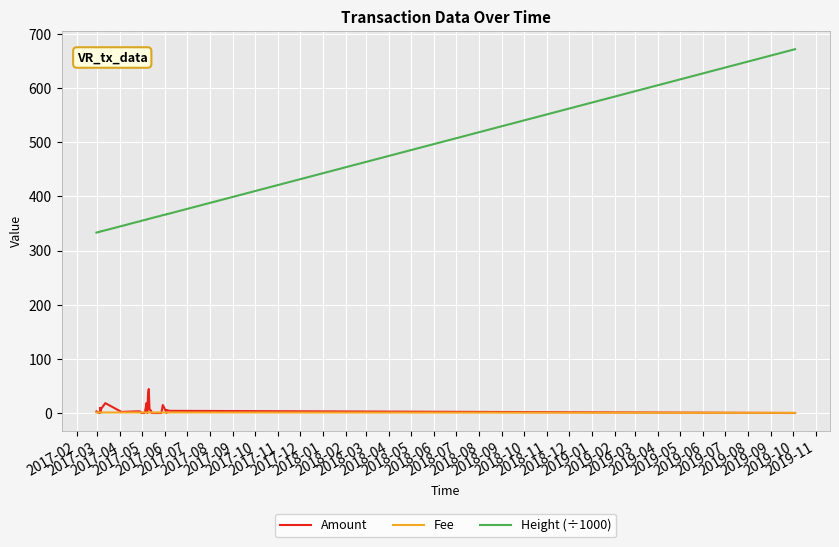

List the series in order of their peak value, lowest first.

Fee, Amount, Height (÷1000)